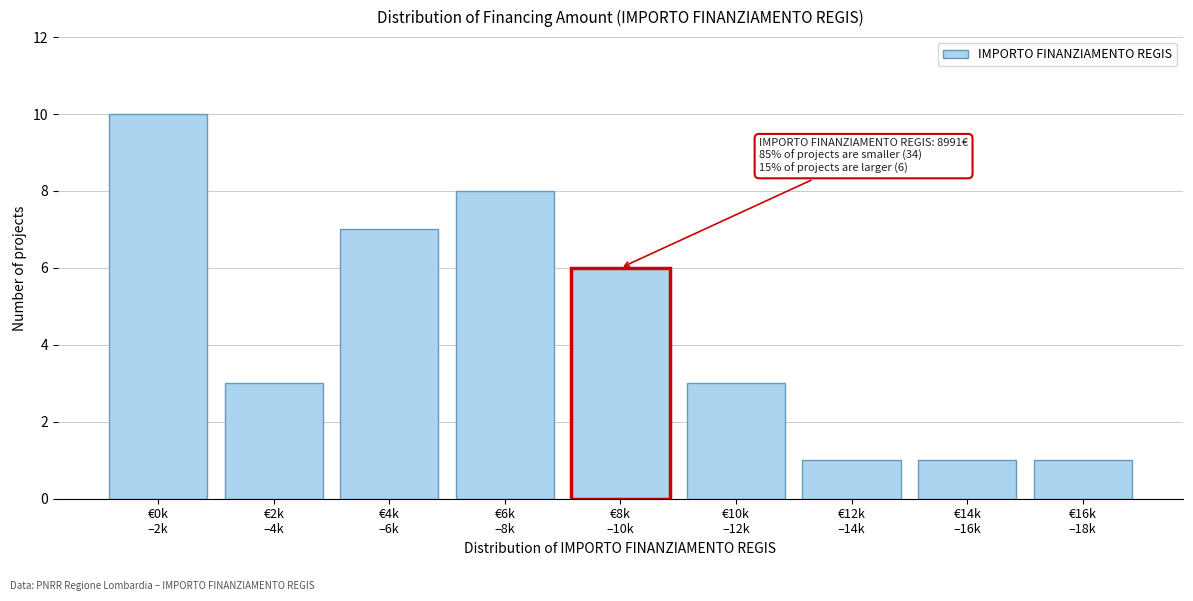

Reading left to right, extract all data points from this chart.

10	3	7	8	6	3	1	1	1